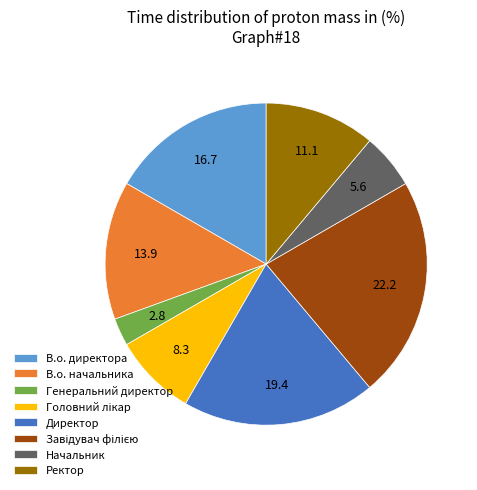

True or false: В.о. директора accounts for 17% of the total.

True